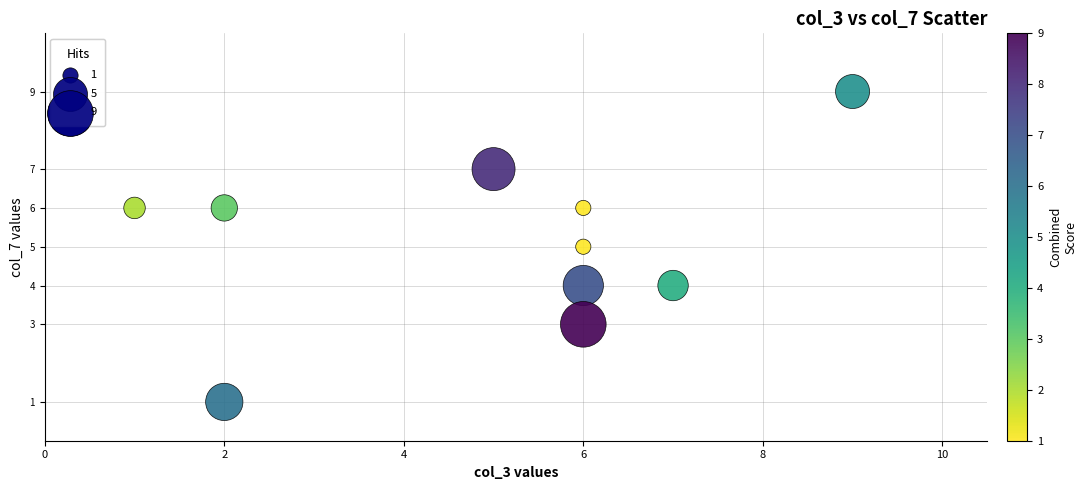

What is the range of X values (max minus min)?

8